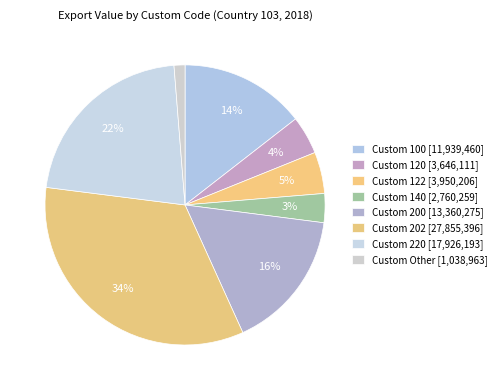

How many slices are in this pie chart?

8